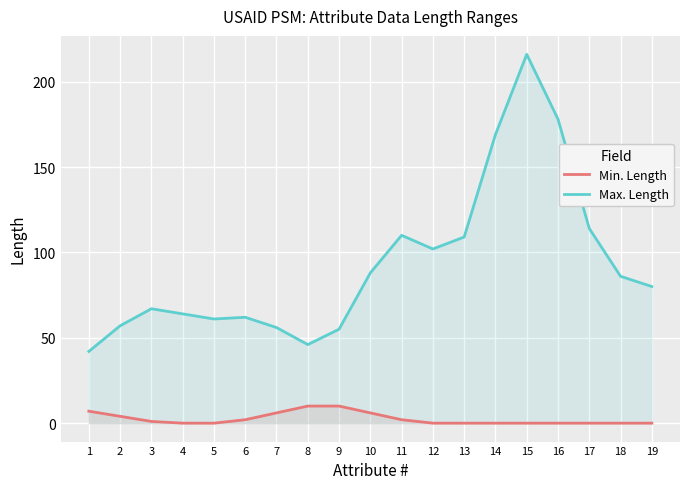

How many lines are shown in the chart?

2